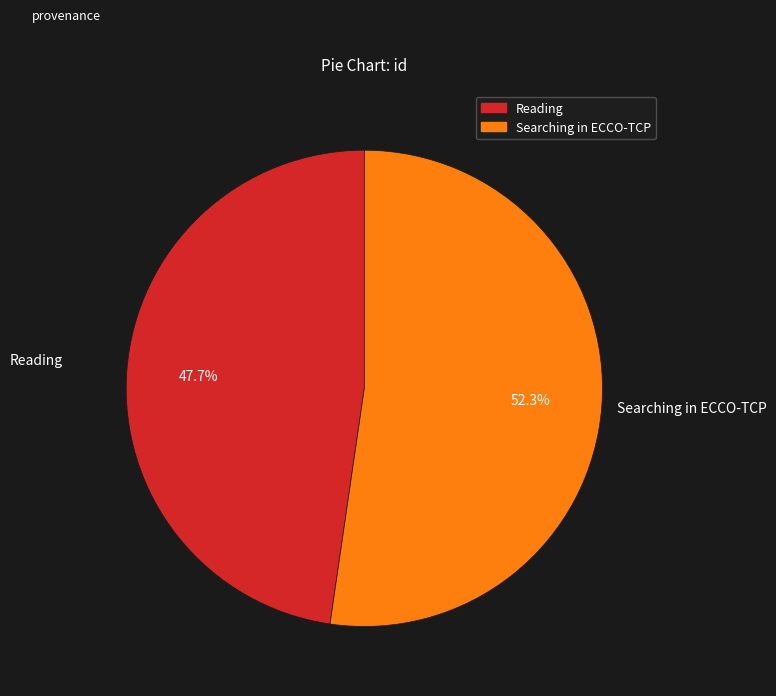

How many slices are in this pie chart?

2